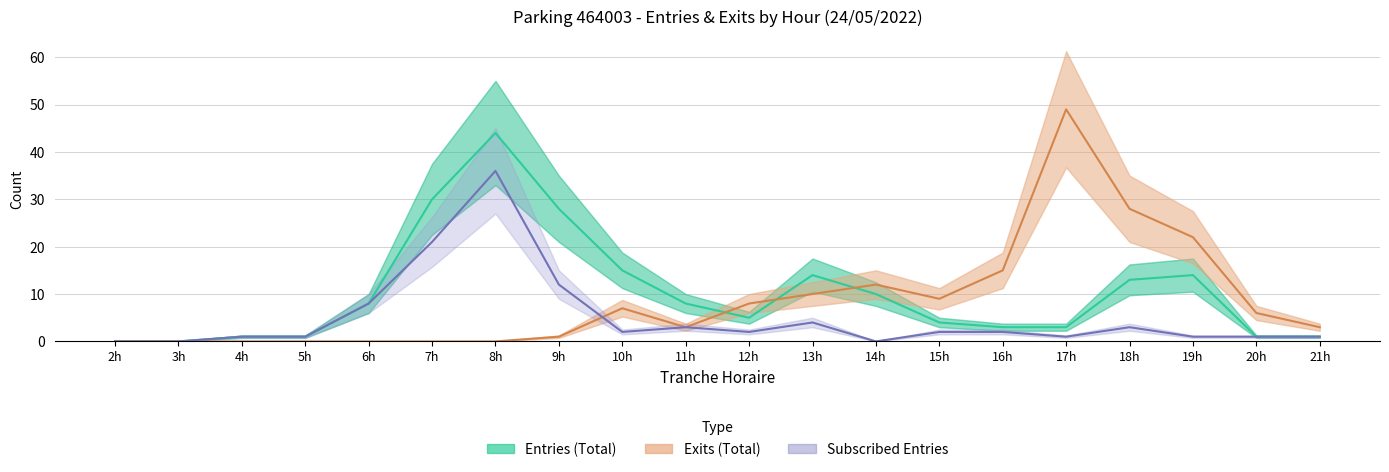

What are all the series names shown in the legend?

Entries (Total), Exits (Total), Subscribed Entries